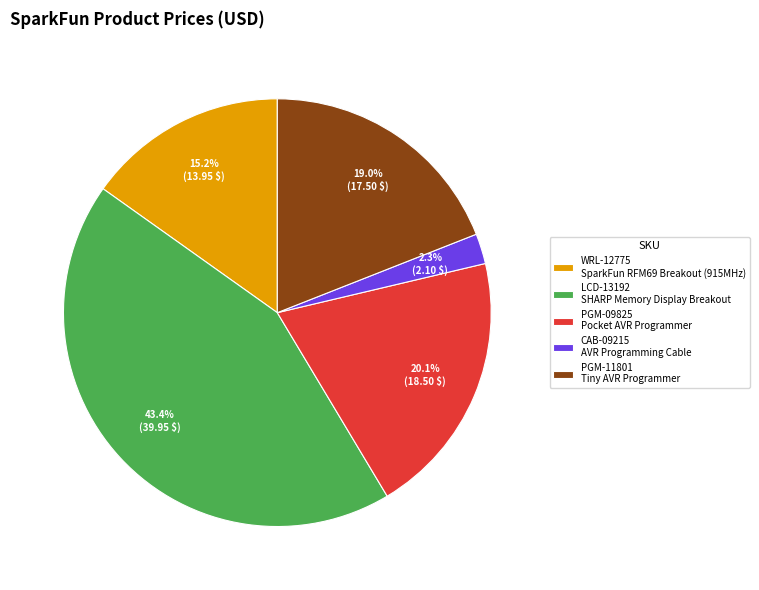

How many slices are in this pie chart?

5